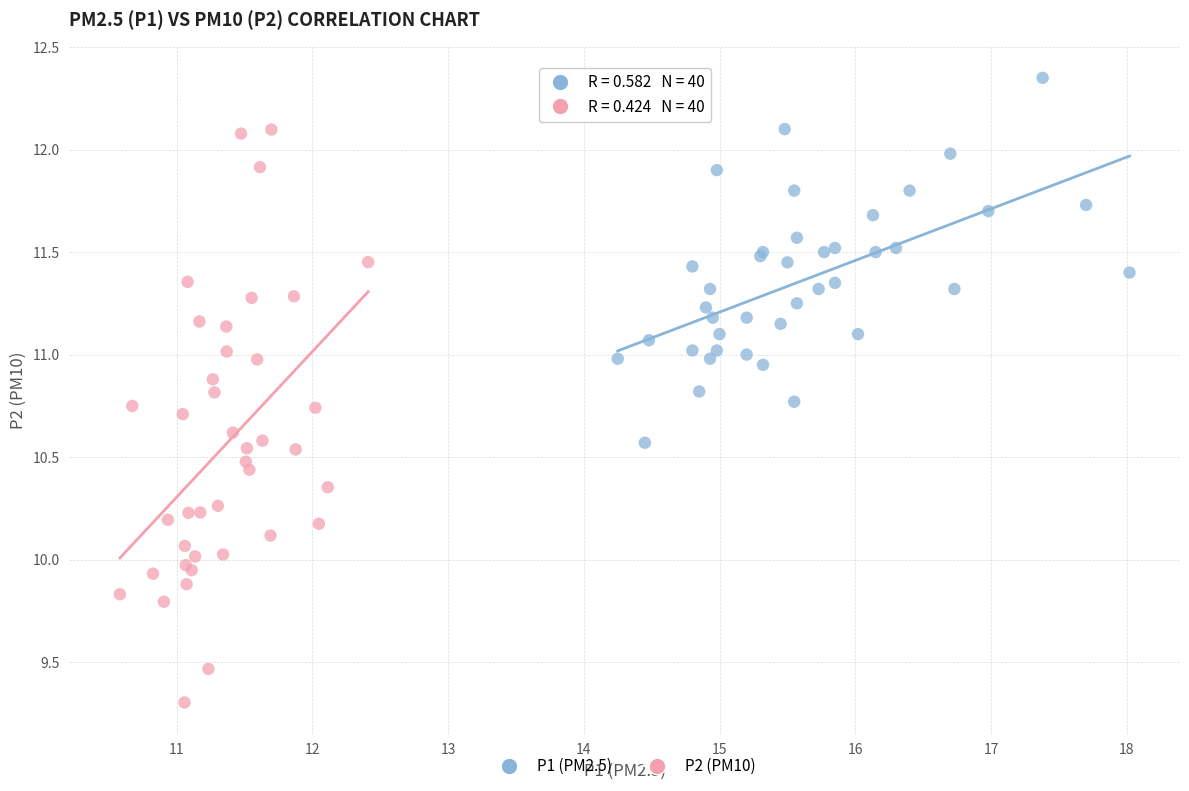

Which series contains the lowest Y value?

P2 (PM10)